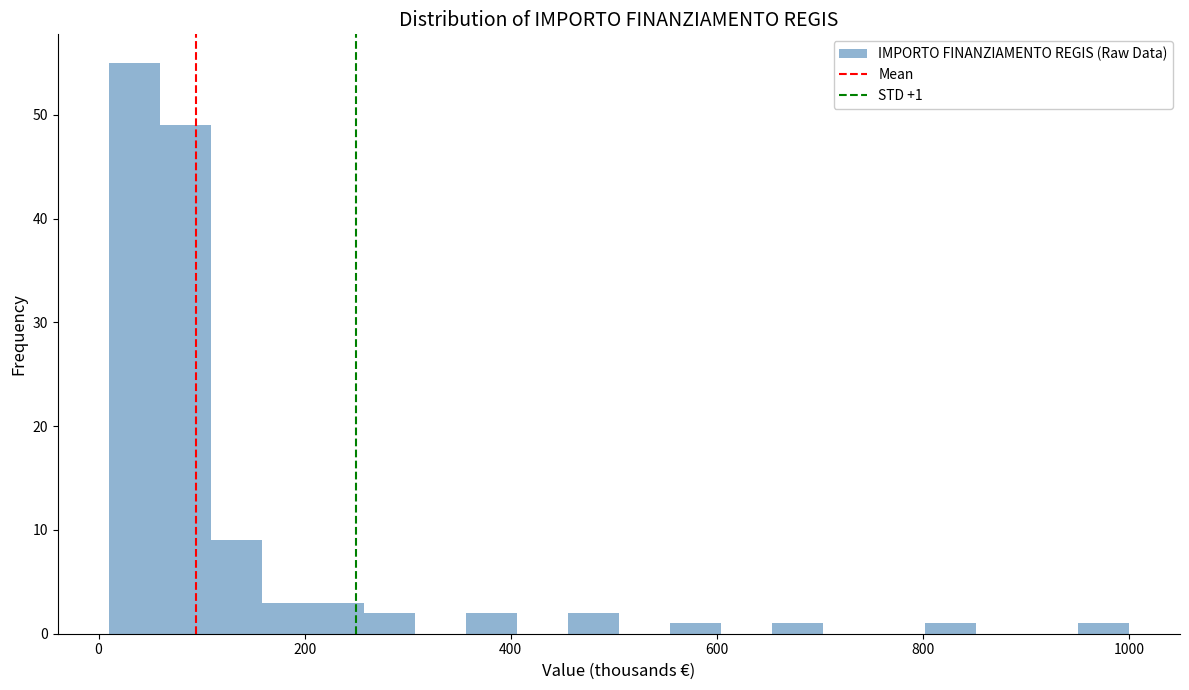

Read against the x-axis, roughly where is the centre of the tallest bar?

40